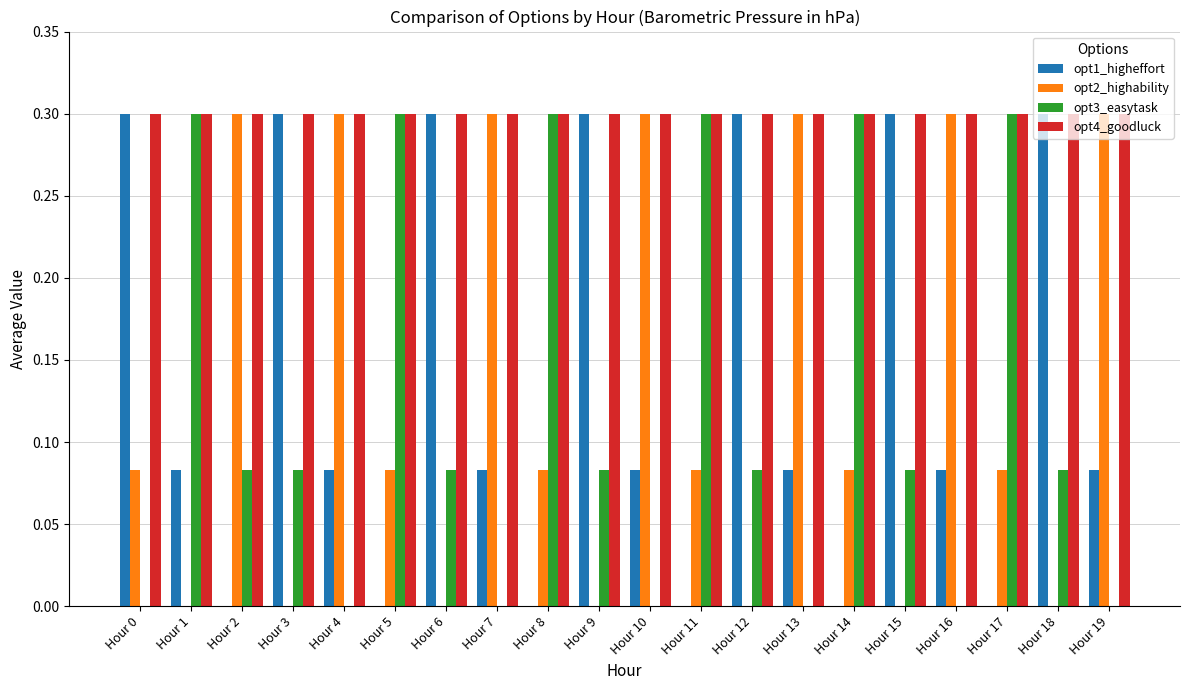

What is the sum of all opt1_higheffort values?

2.7